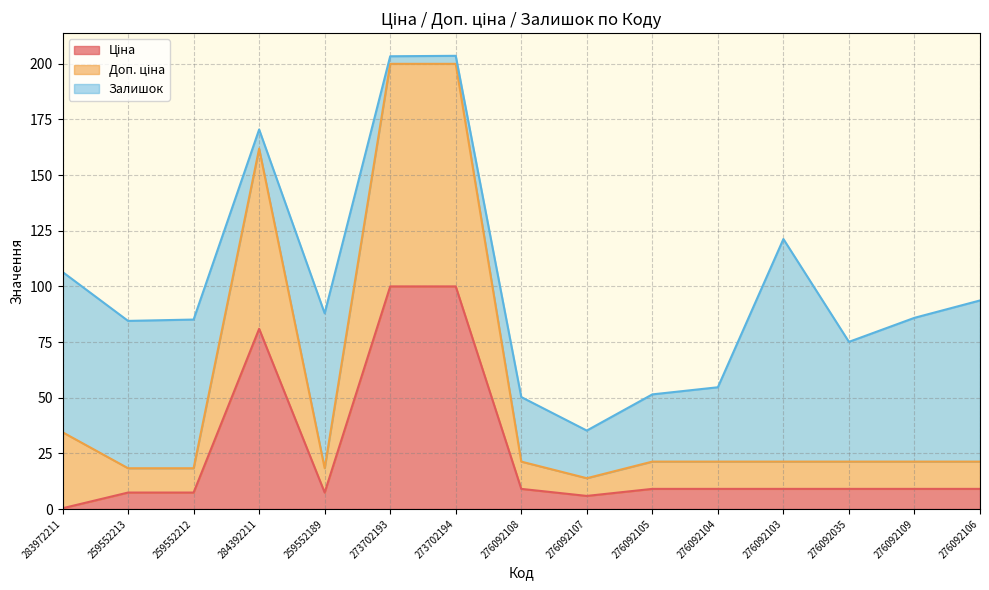

What is the total value across all series at 259552212?

85.1